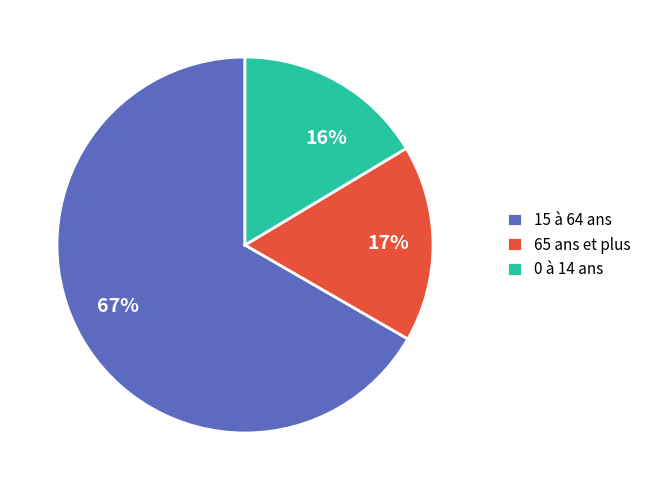

To the nearest percent, what is the combined percentage of 0 à 14 ans and 15 à 64 ans?

83%